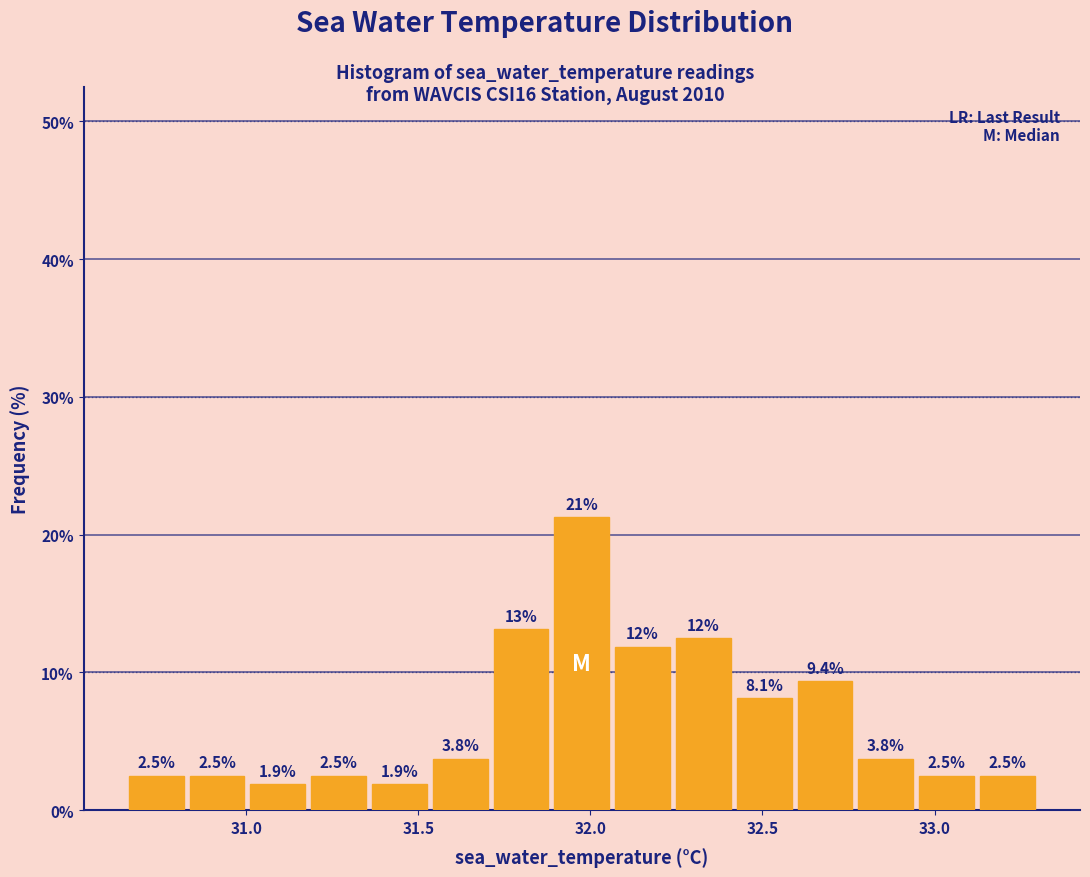

Around what value on the x-axis is the tallest bar? Give the approximate position of its centre, as read against the axis.

32.00